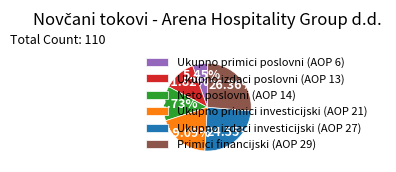

Does Ukupno primici investicijski (AOP 21) represent more than half of the total?

No